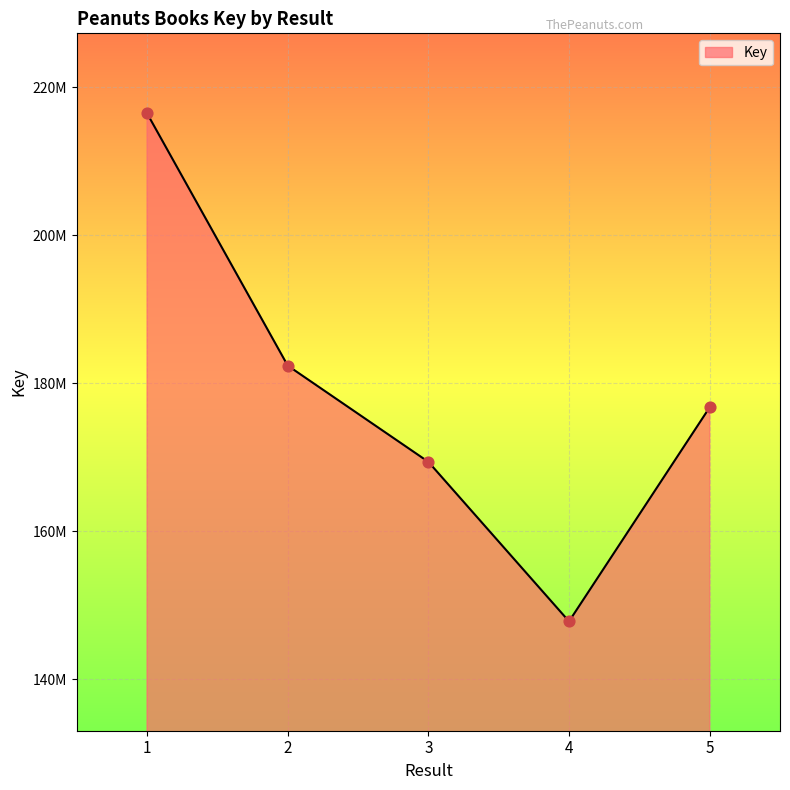

Does the chart have visible grid lines?

Yes